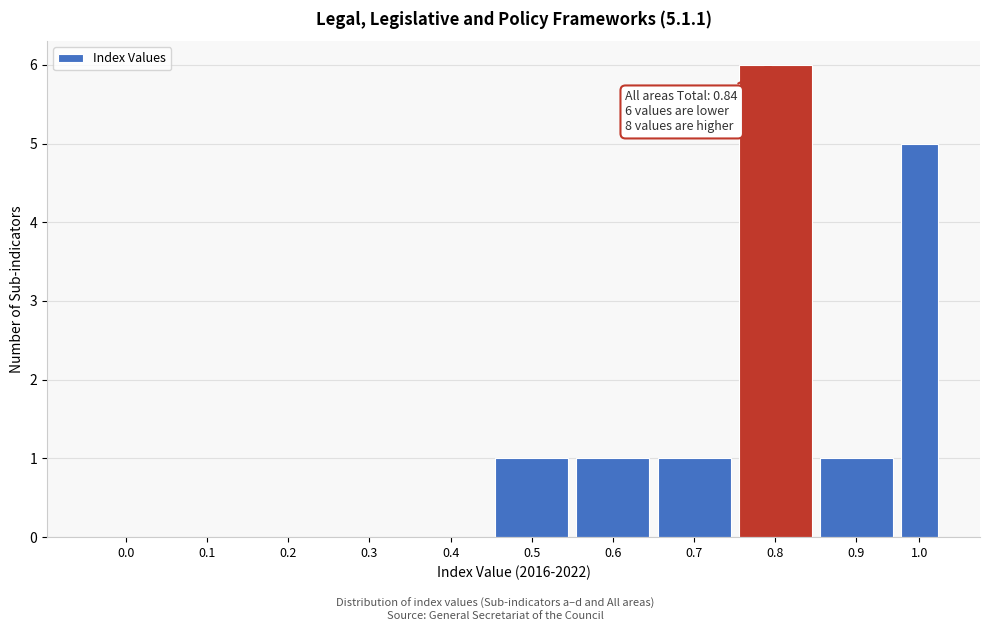

Reading left to right, transcribe all the data shown in this chart.

0.0=0	0.1=0	0.2=0	0.3=0	0.4=0	0.5=1	0.6=1	0.7=1	0.8=6	0.9=1	1.0=5